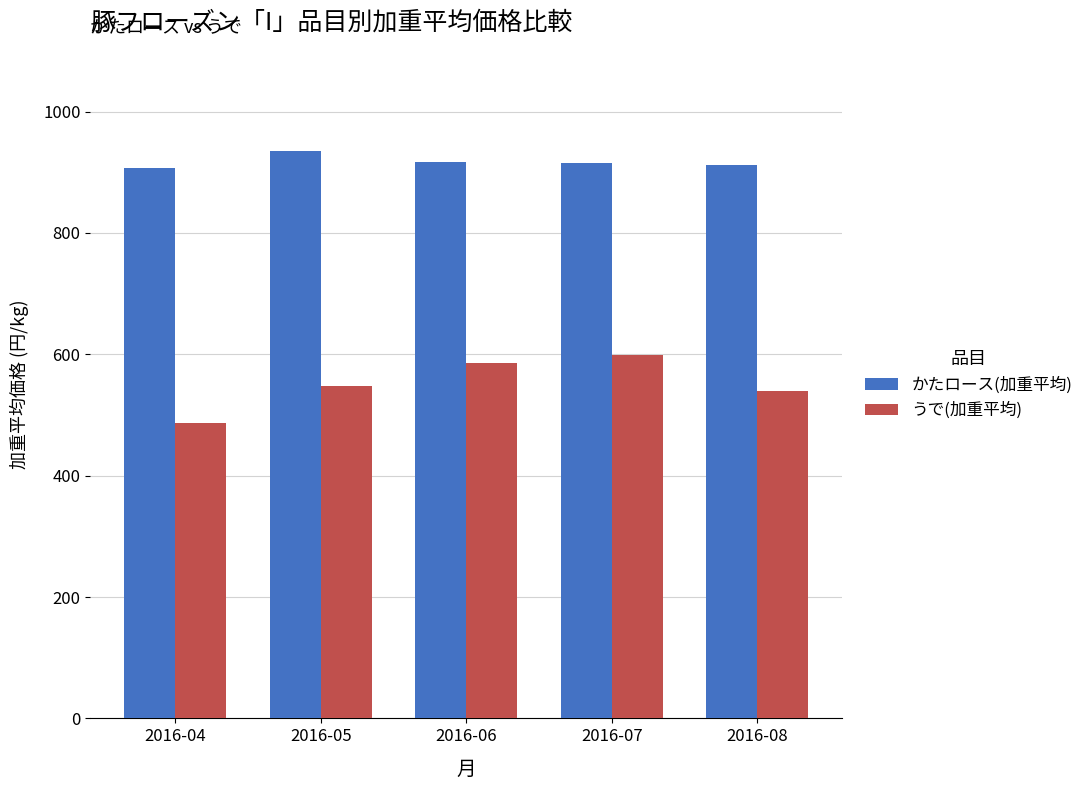

What is the value of the かたロース(加重平均) bar at the 1st from the left?

907.7